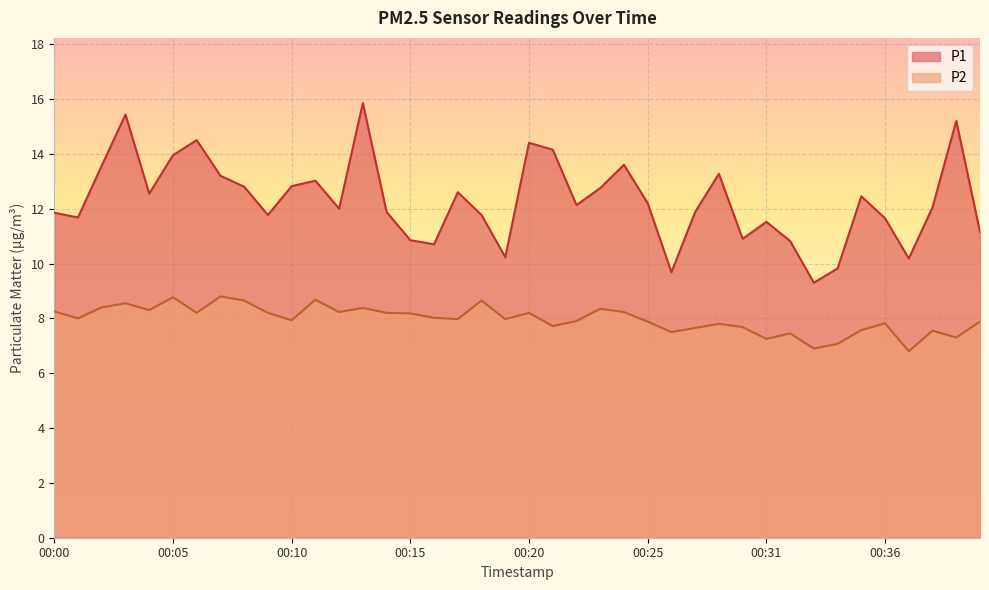

Between 00:23 and 00:29, which series saw the biggest shift?

P2